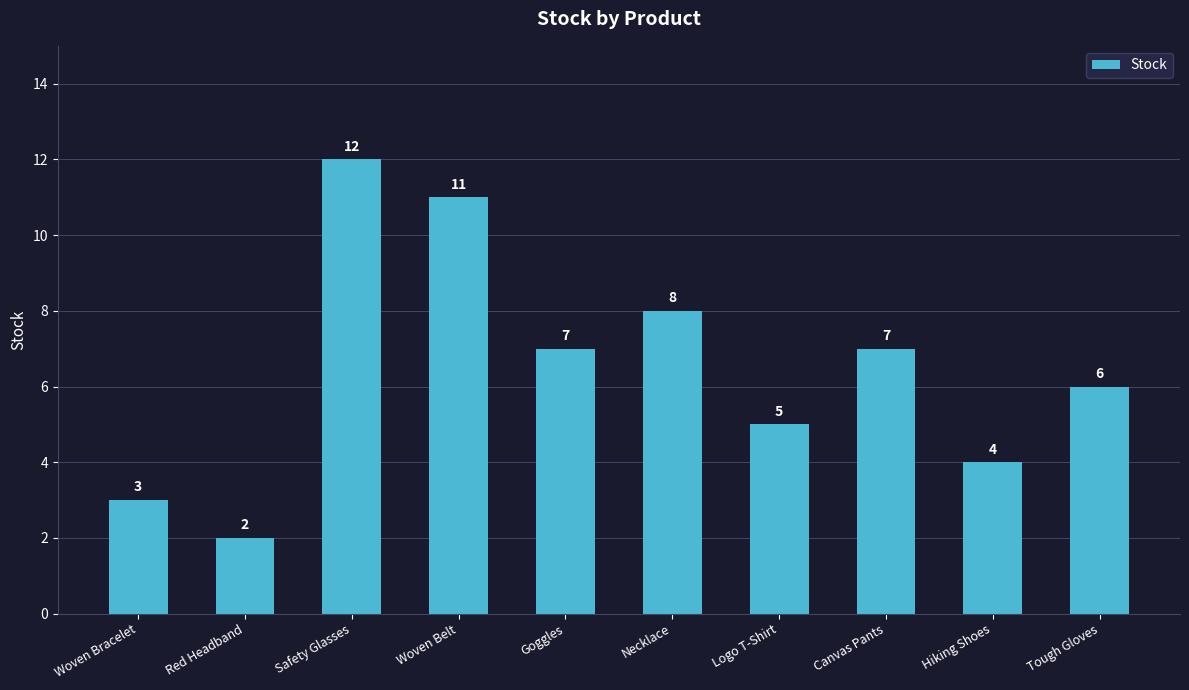

How many bars are there in total?

10